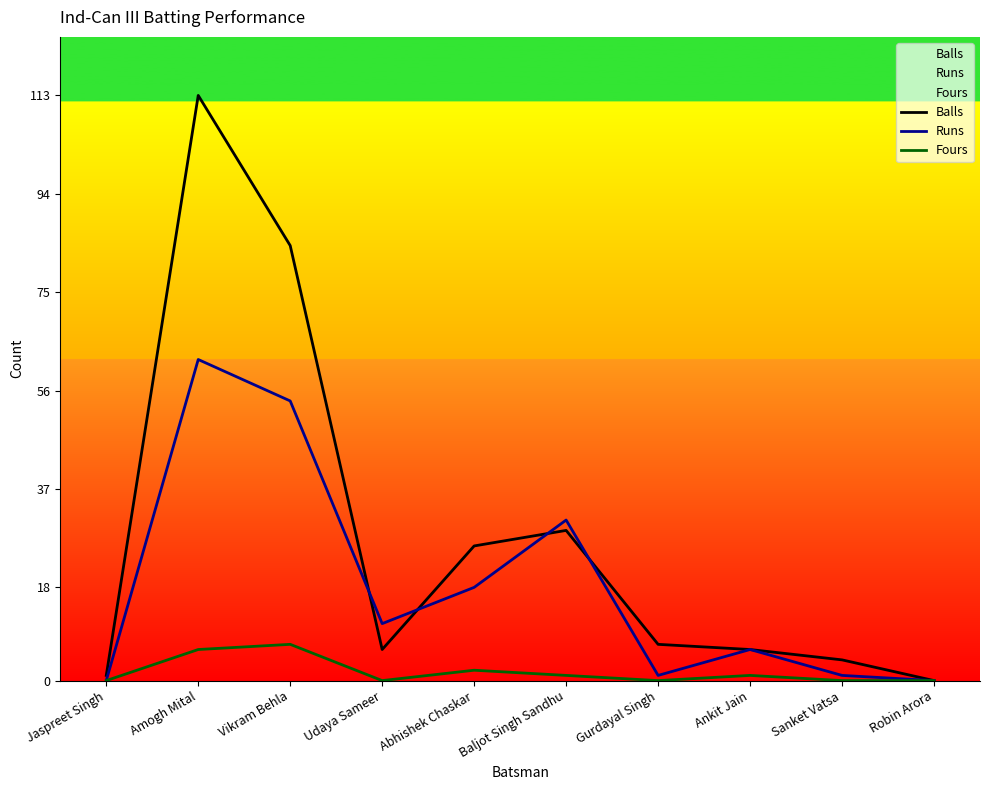

At which category does Runs reach its first local valley?

Udaya Sameer